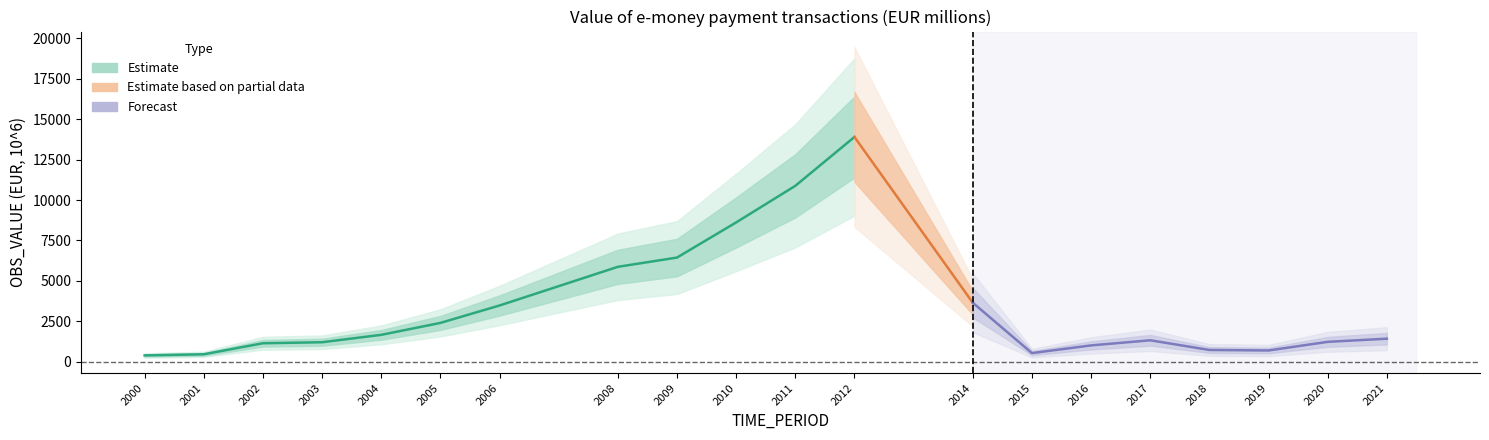

Reading right to left, what are all the values shown in this chart?

2021=1426.0	2020=1230.5	2019=697.0	2018=728.1	2017=1327.0	2016=1010.5	2015=534.5	2014=3651.3	2012=13902.3	2011=10879.7	2010=8617.6	2009=6443.8	2008=5871.0	2006=3479.4	2005=2401.0	2004=1663.7	2003=1205.7	2002=1143.7	2001=460.5	2000=391.5